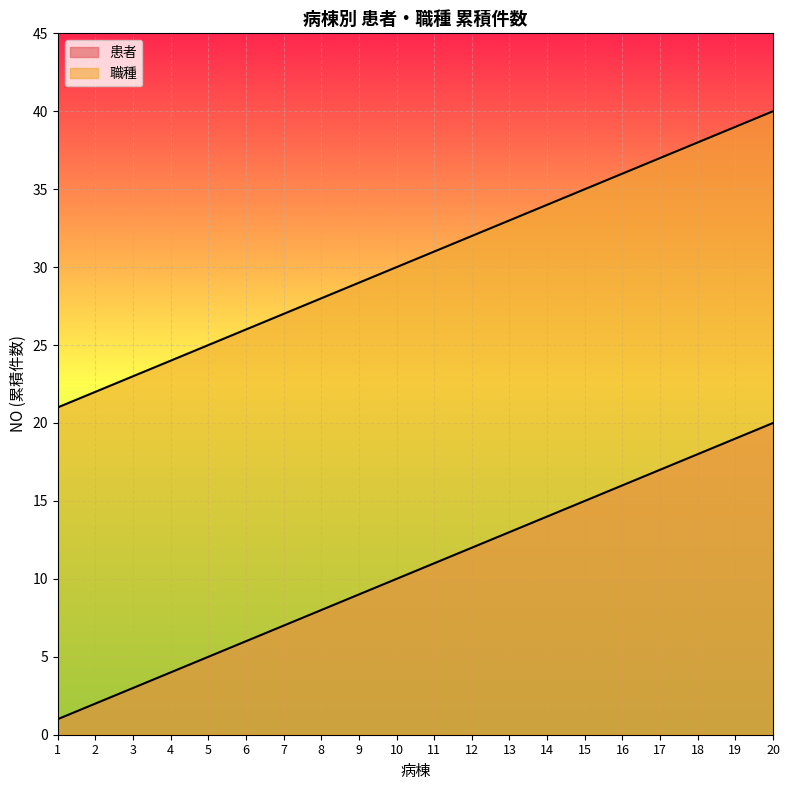

Reading left to right, what are all the values shown in this chart?

患者: 1=1	2=2	3=3	4=4	5=5	6=6	7=7	8=8	9=9	10=10	11=11	12=12	13=13	14=14	15=15	16=16	17=17	18=18	19=19	20=20
職種: 1=21	2=22	3=23	4=24	5=25	6=26	7=27	8=28	9=29	10=30	11=31	12=32	13=33	14=34	15=35	16=36	17=37	18=38	19=39	20=40